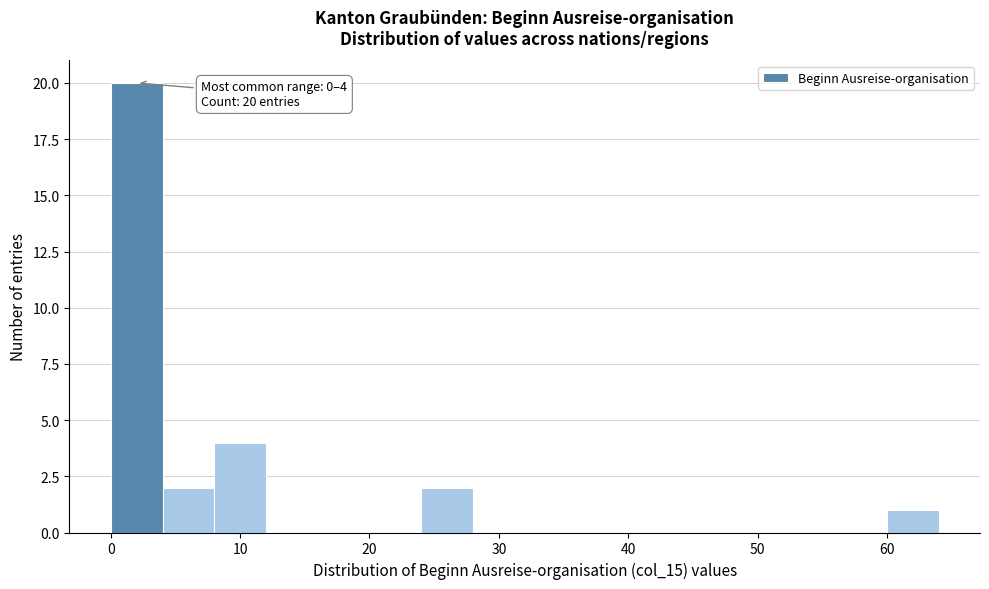

Over which range of the x-axis is the bar tallest?

0 to 4